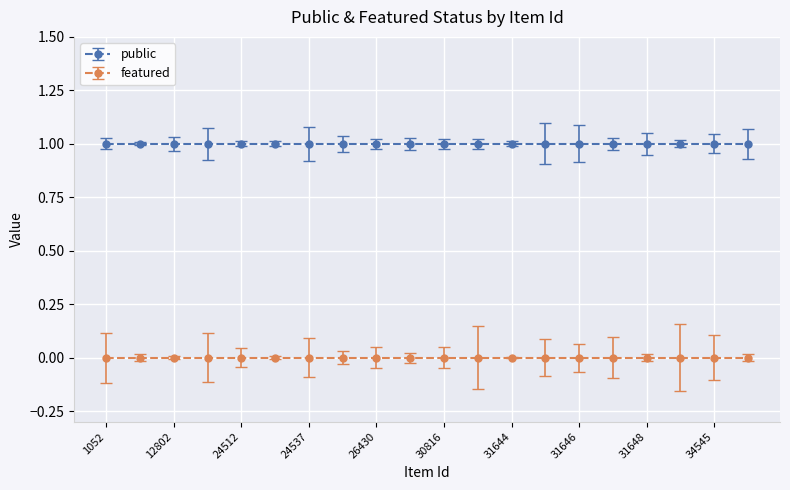

True or false: public and featured intersect in this chart.

False